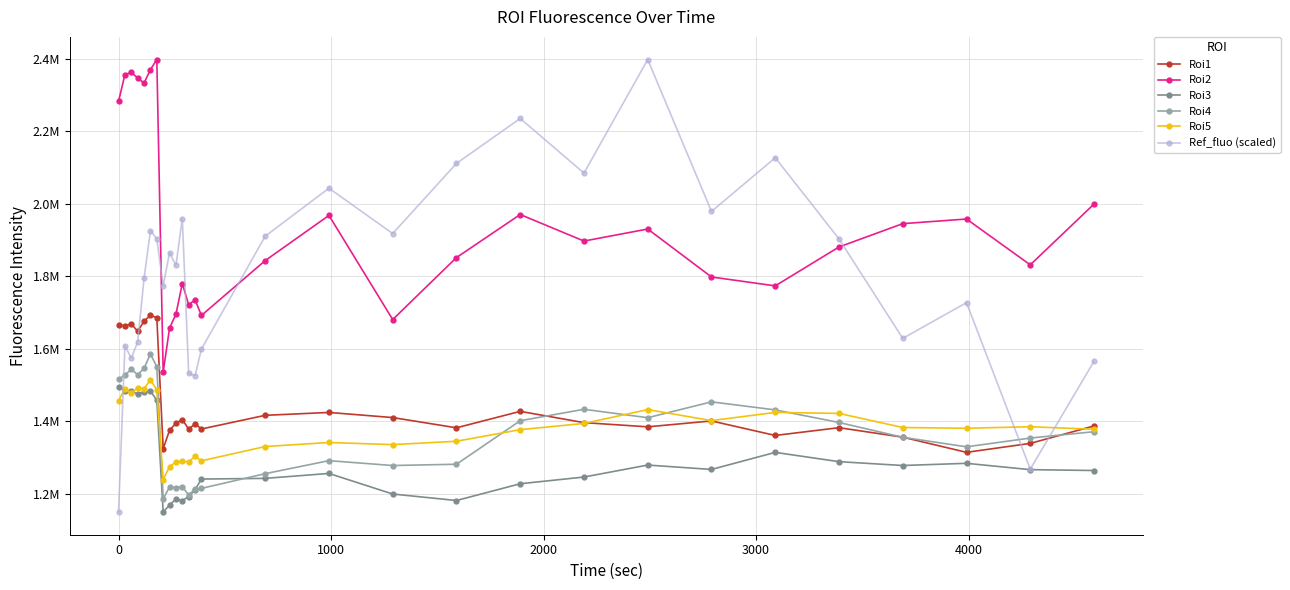

What are all the series names shown in the legend?

Roi1, Roi2, Roi3, Roi4, Roi5, Ref_fluo (scaled)